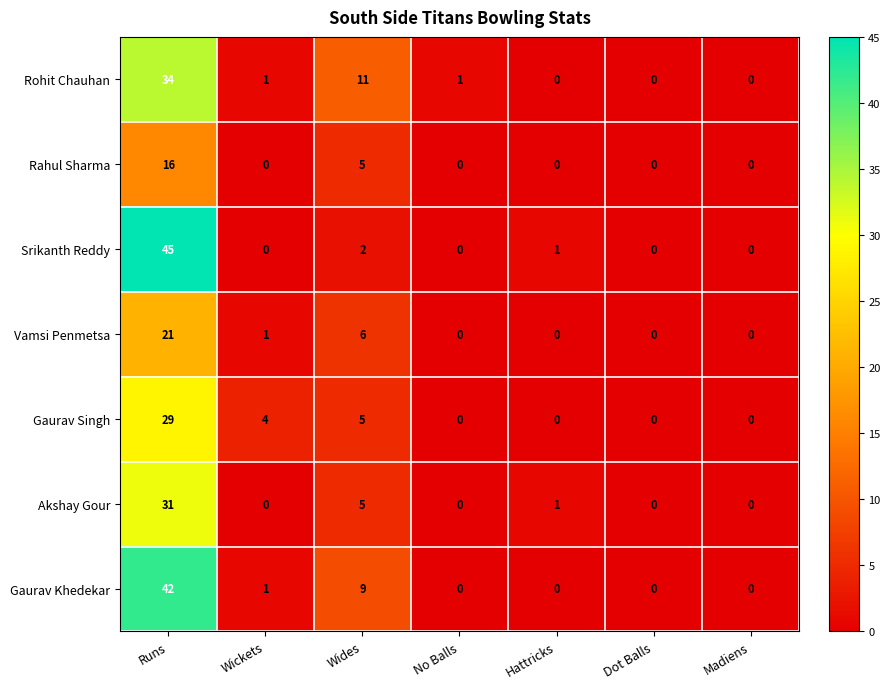

Which label corresponds to the largest value in the chart?

Runs